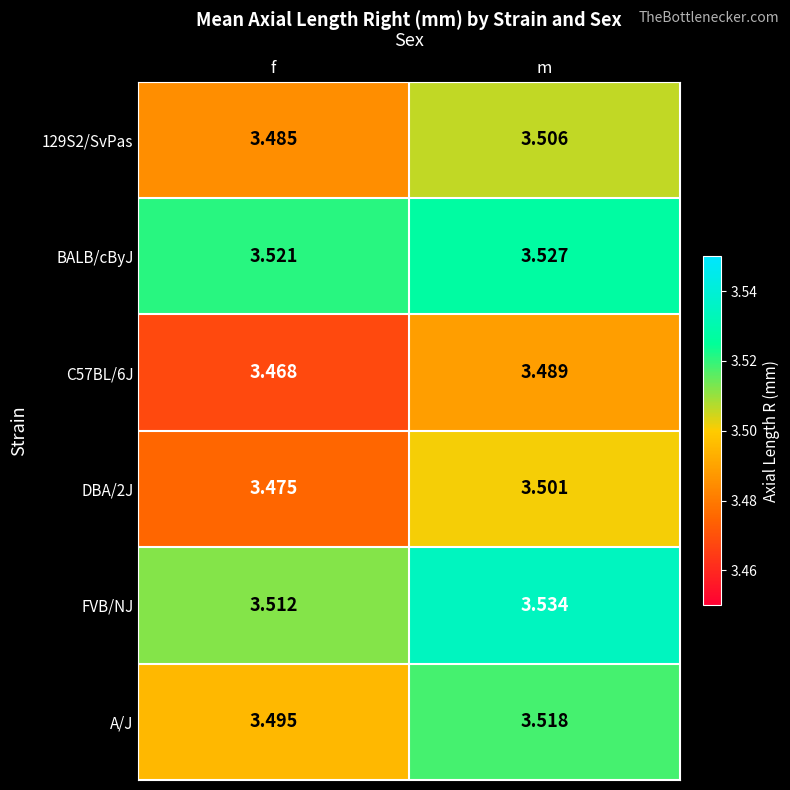

Rank the series by their maximum value, from highest to lowest.

FVB/NJ, BALB/cByJ, A/J, 129S2/SvPas, DBA/2J, C57BL/6J